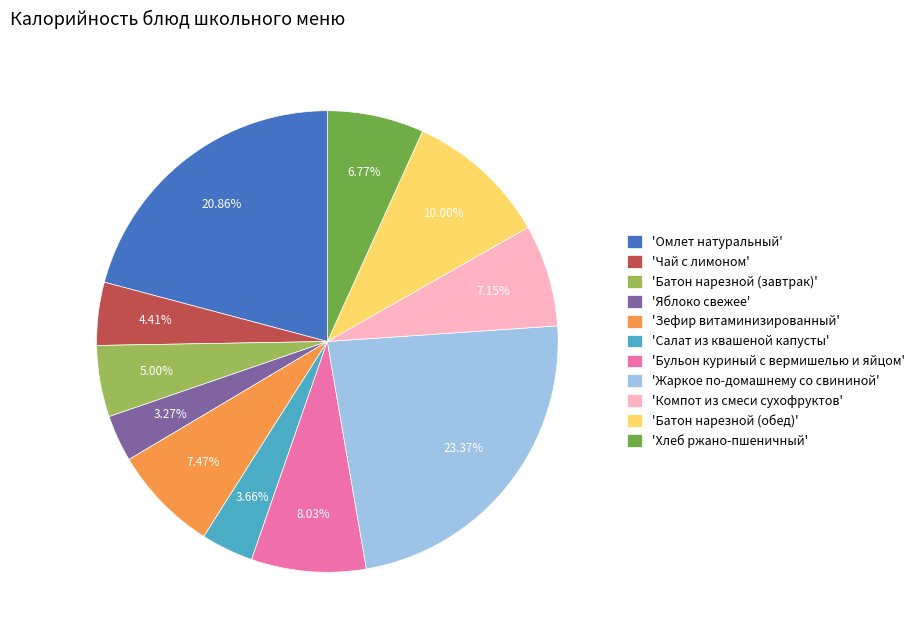

Which has a higher value, 'Батон нарезной (завтрак)' or 'Компот из смеси сухофруктов'?

'Компот из смеси сухофруктов'